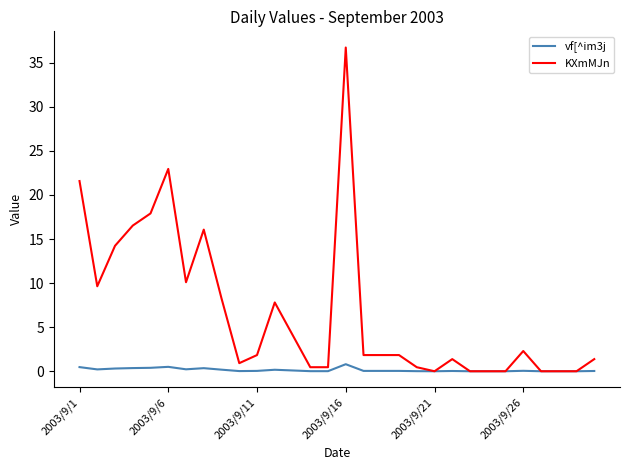

Does the chart display data point markers on the line(s)?

No